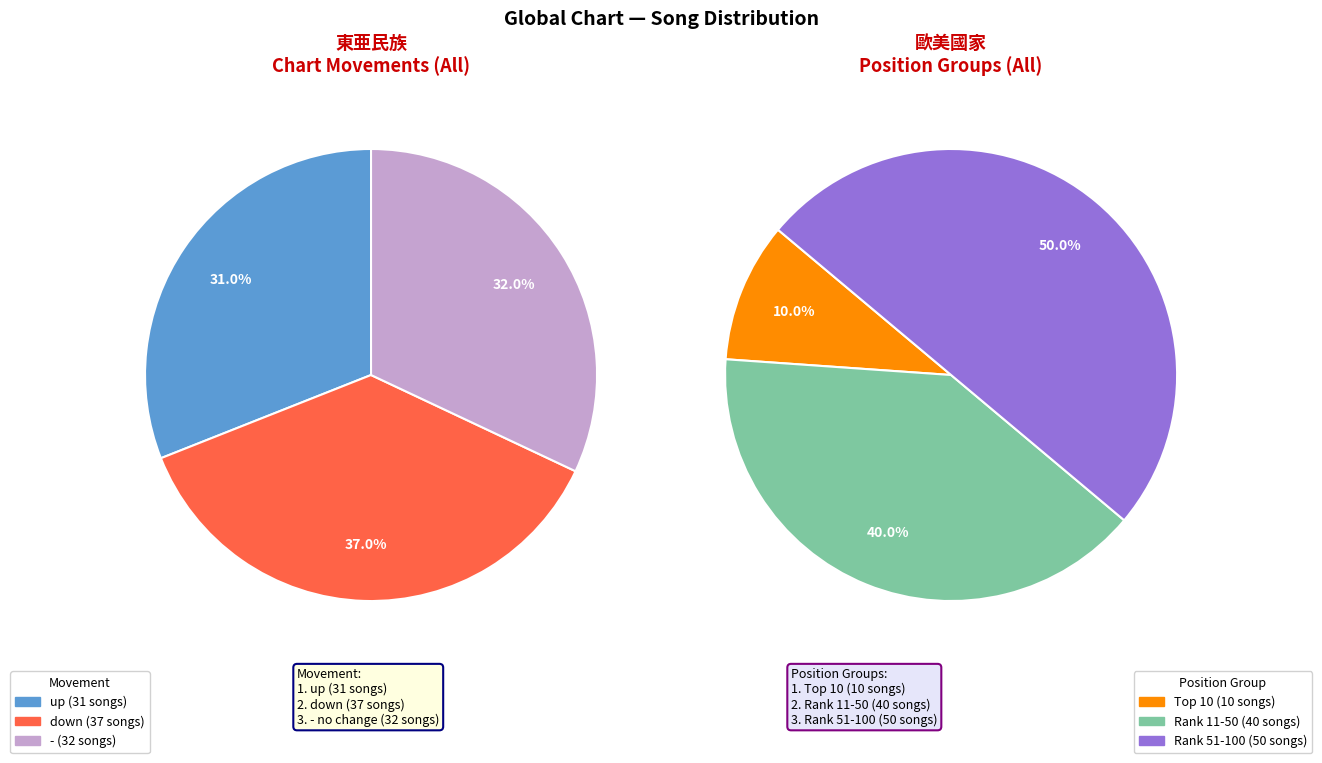

Is it true that up is 31% of the pie?

True